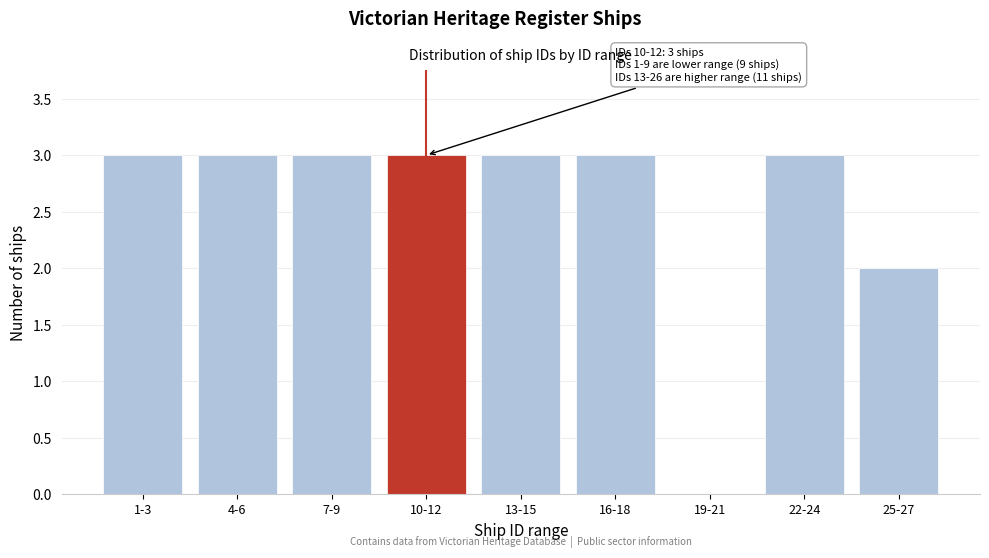

Reading right to left, transcribe all the data shown in this chart.

25-27=2	22-24=3	19-21=0	16-18=3	13-15=3	10-12=3	7-9=3	4-6=3	1-3=3